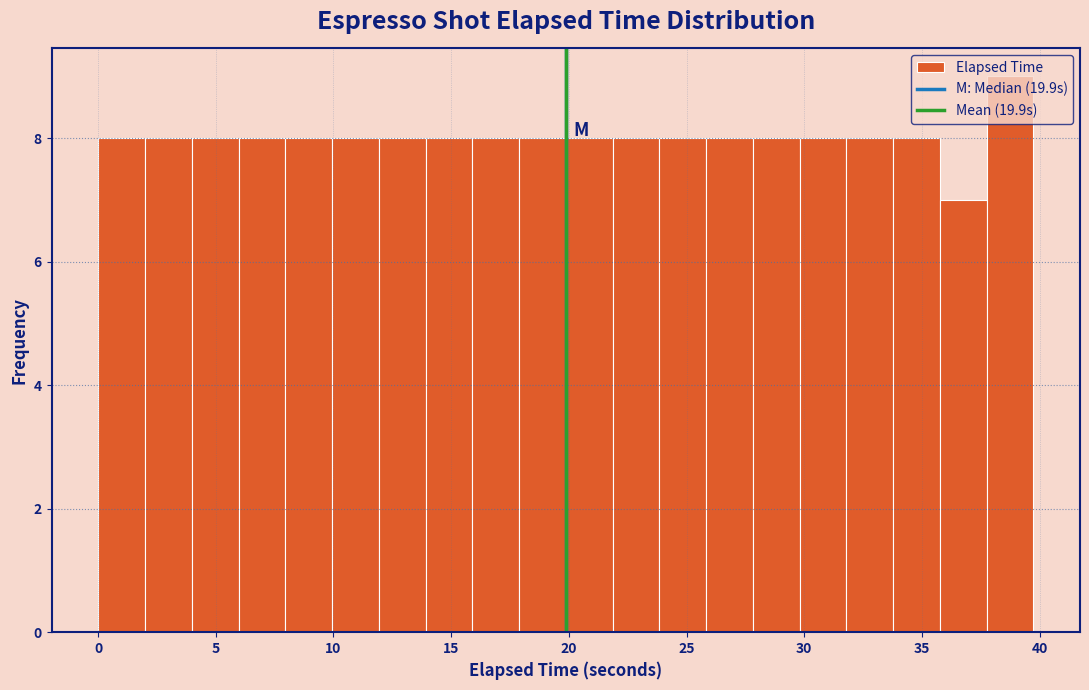

Read against the x-axis, roughly where is the centre of the tallest bar?

38.5